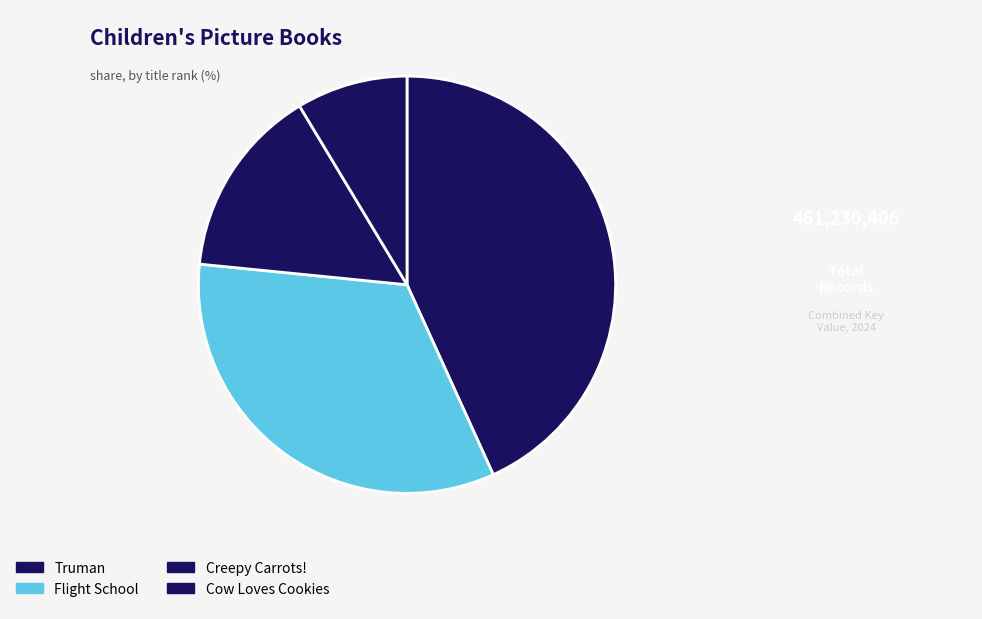

Do Creepy Carrots! and Cow Loves Cookies together represent more than half of the pie?

No